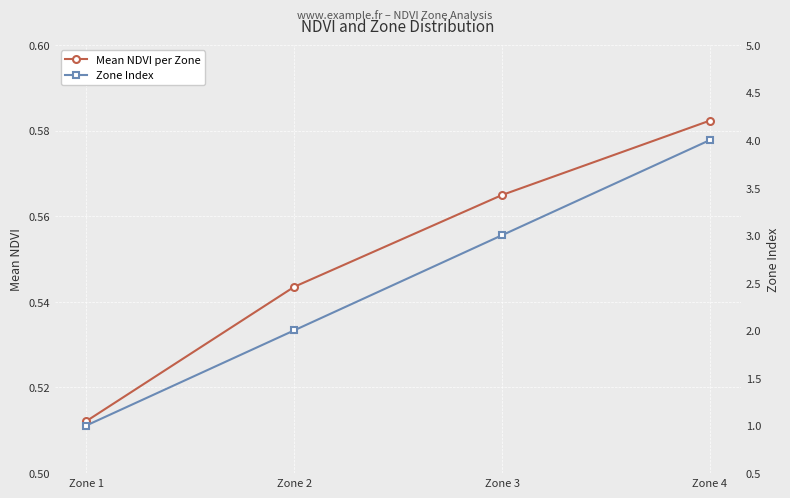

What is the total value across all series at Zone 4?

4.6